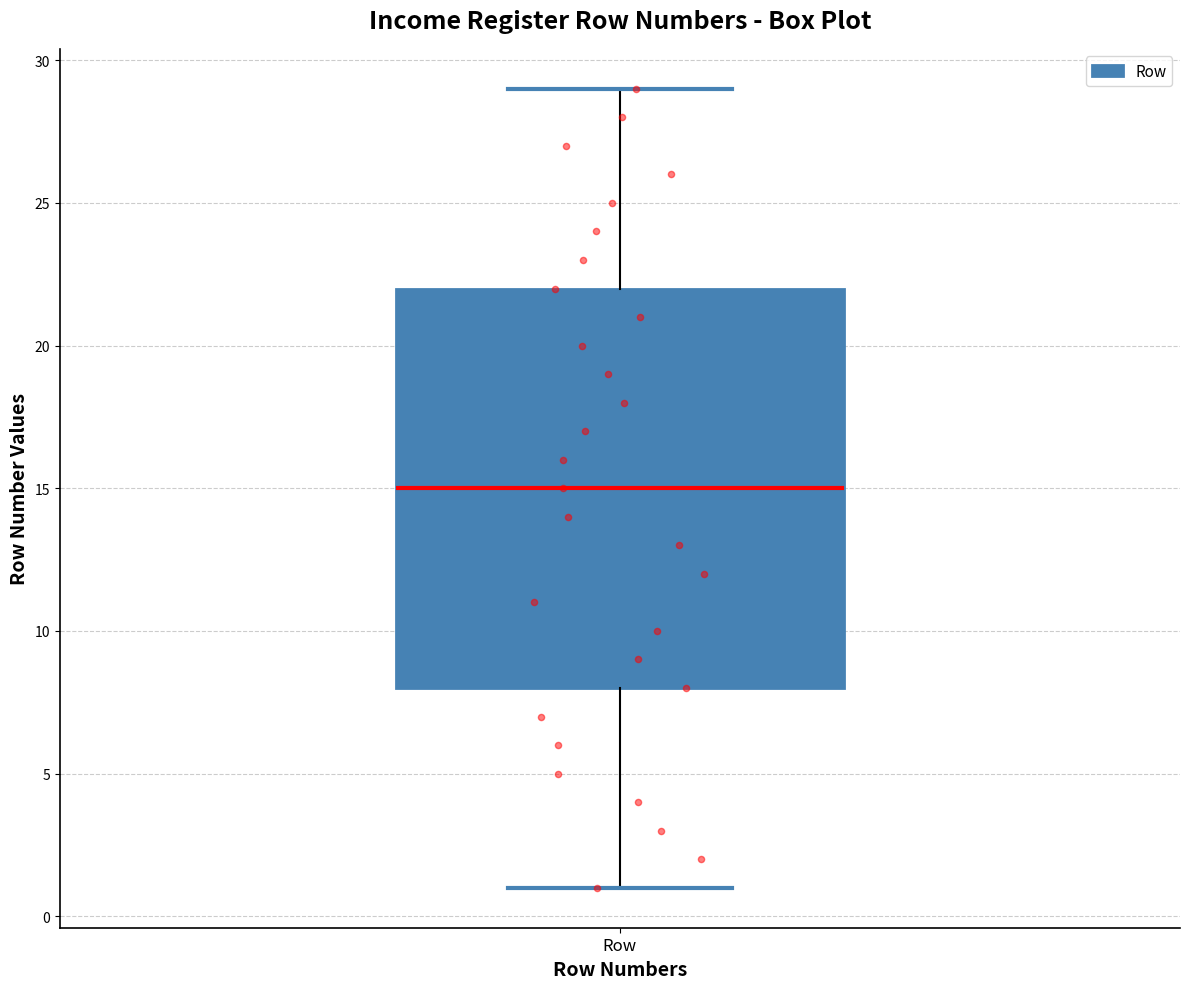

Read this box plot against the y-axis: the position of the median line, the range covered by the box, and the ends of both whiskers. The values are not printed on the chart, so give them approximately, as read against the axis.

median 15, box 8 to 22, whiskers 1 to 29